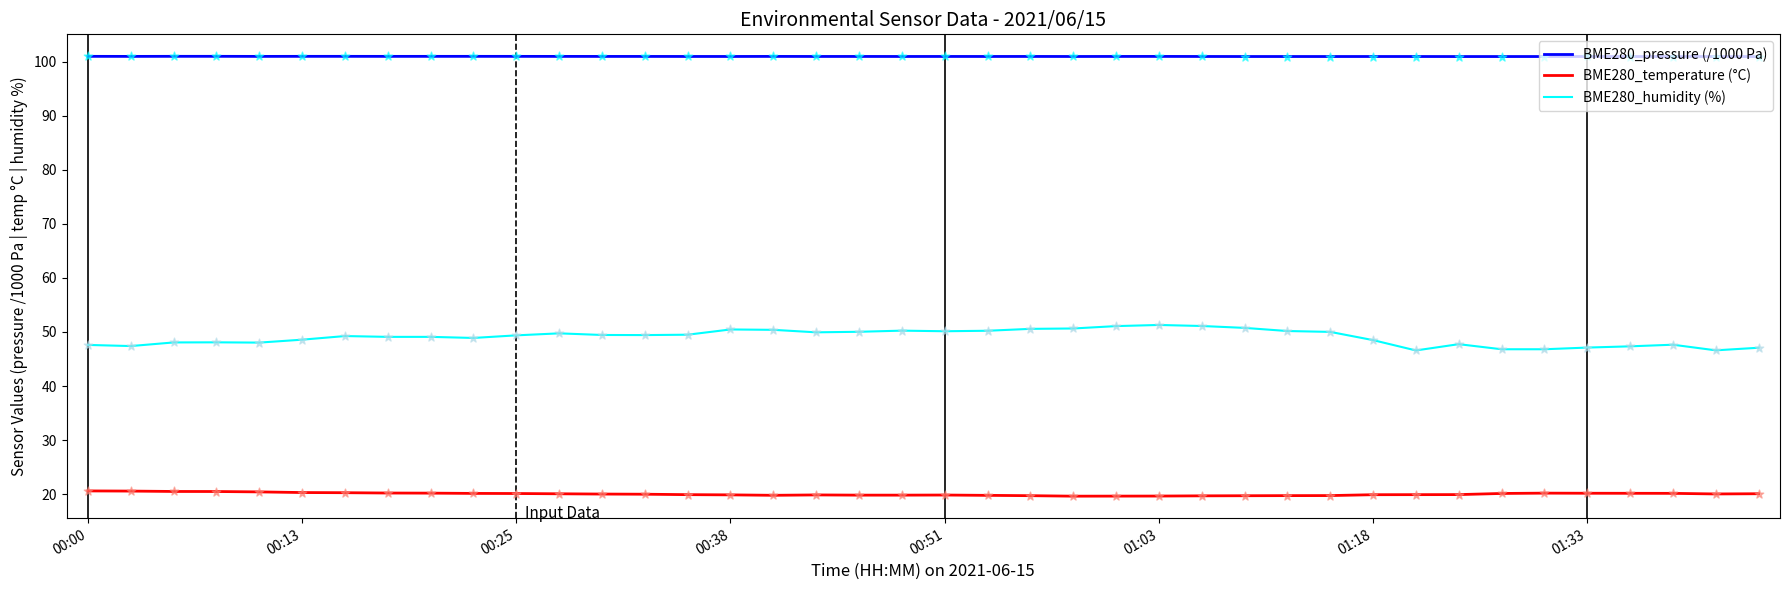

Which series has the largest total across all categories?

BME280_pressure (/1000 Pa)